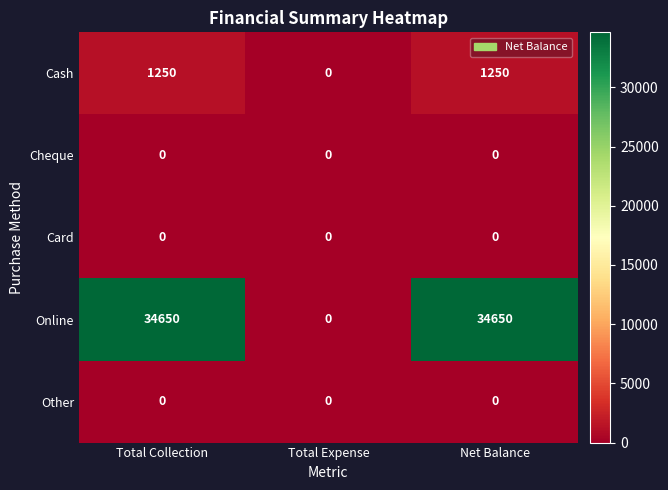

At how many categories does at least one series exceed 2532?

2